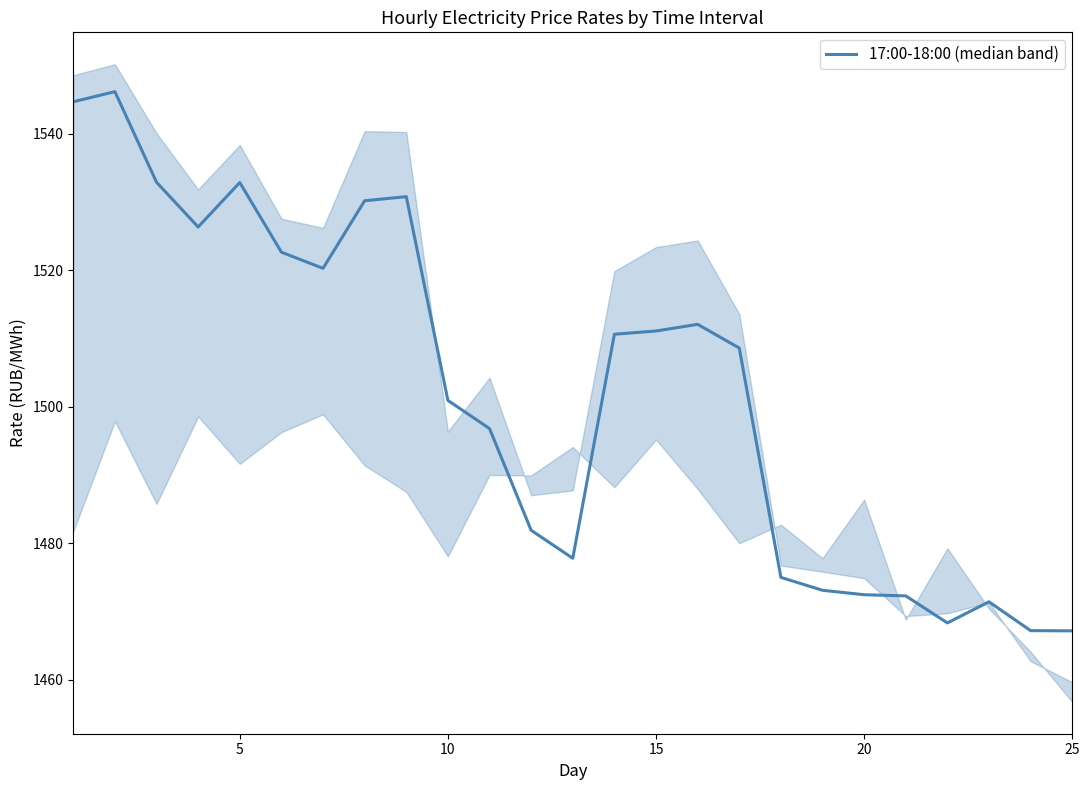

Reading left to right, list all the values displayed in this chart.

1544.7	1546.1	1532.9	1526.3	1532.8	1522.6	1520.3	1530.2	1530.8	1500.9	1496.8	1481.9	1477.8	1510.6	1511.1	1512.1	1508.6	1475.0	1473.1	1472.5	1472.3	1468.3	1471.4	1467.2	1467.2